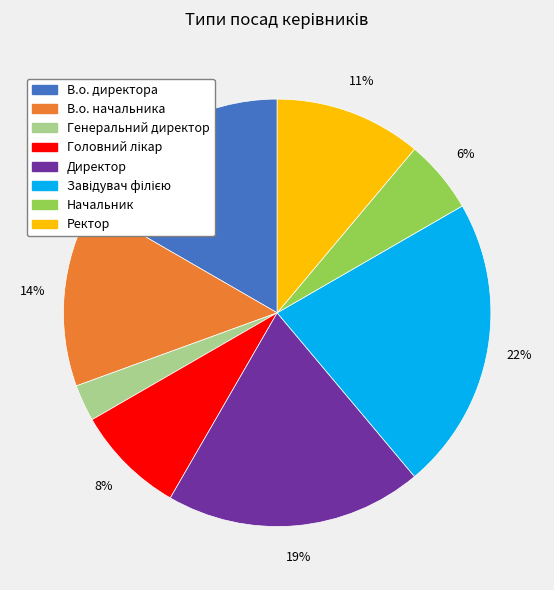

Approximately how many times larger is the value at Начальник compared to Генеральний директор?

2.0